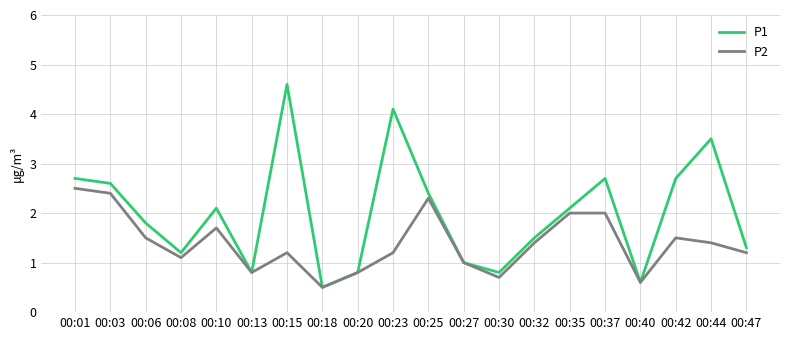

Between 00:03 and 00:10, which series saw the biggest shift?

P2